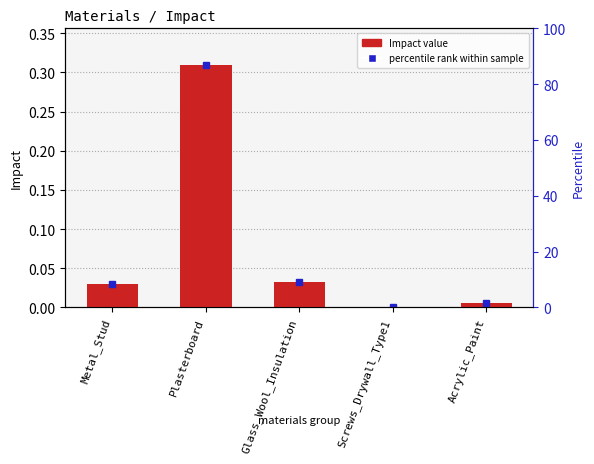

How many bars are there in total?

5